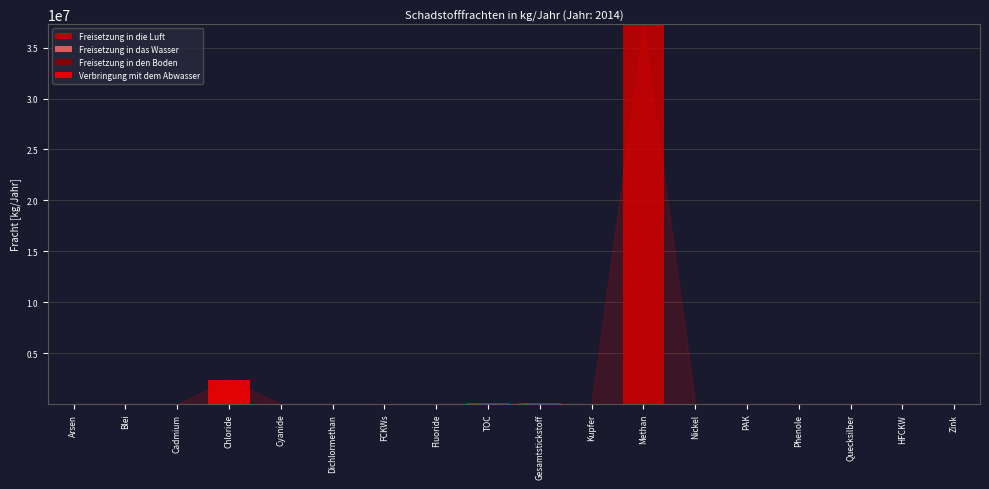

What is the sum of all Freisetzung in die Luft values?

37301048